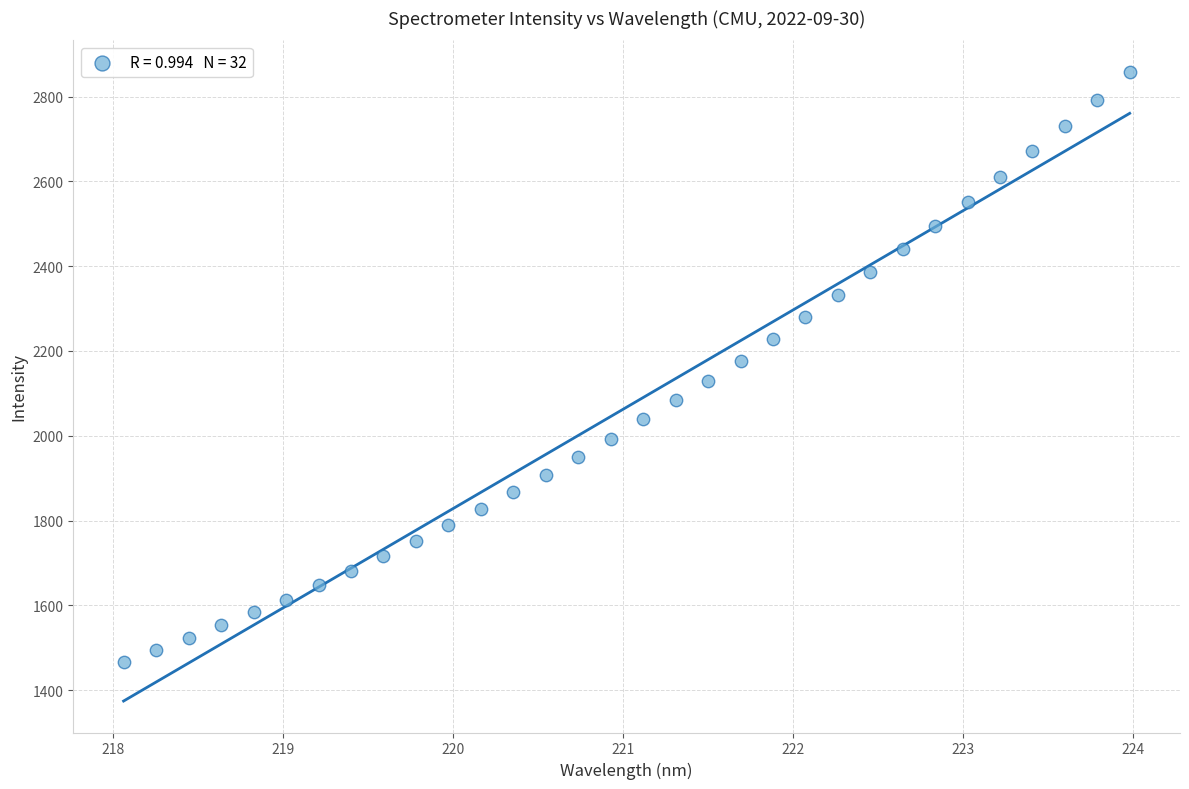

What is the range of Y values (max minus min)?

1391.9